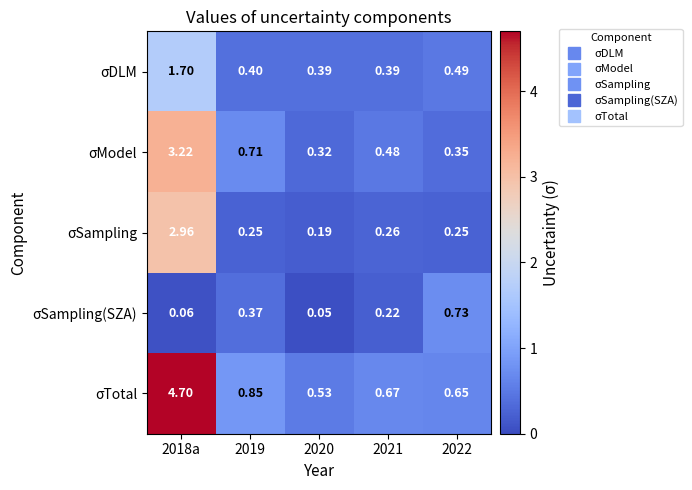

What is the total value across all series at 2019?

2.6